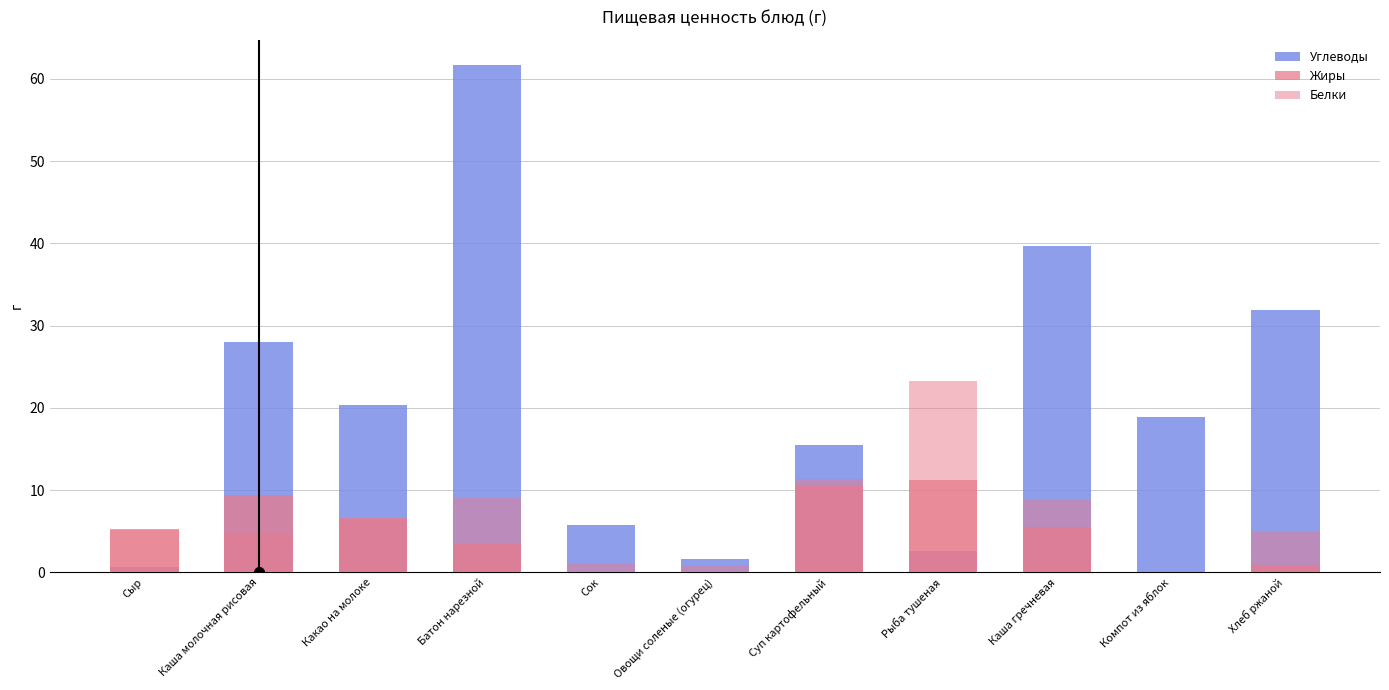

At which label does Жиры reach its peak?

Рыба тушеная